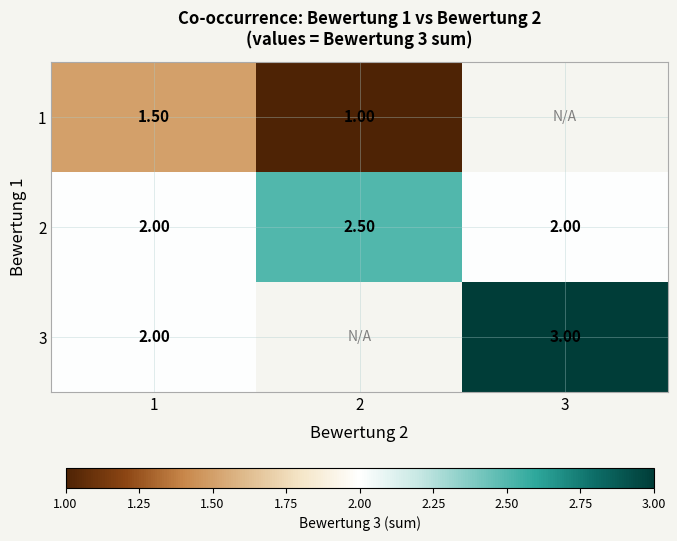

True or false: 2 has a value of 3.0 at 3.

False